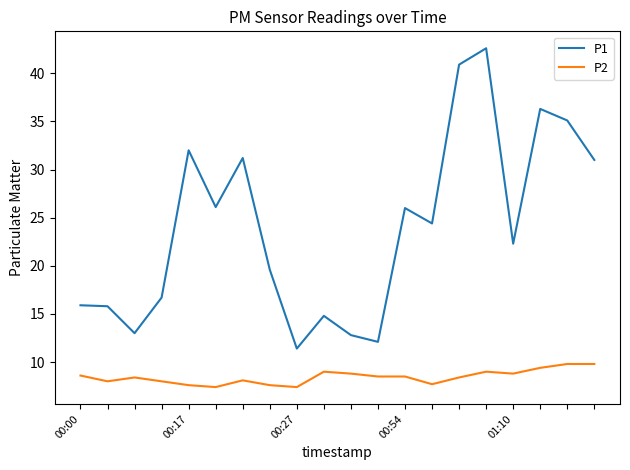

True or false: P2 and P1 intersect in this chart.

False